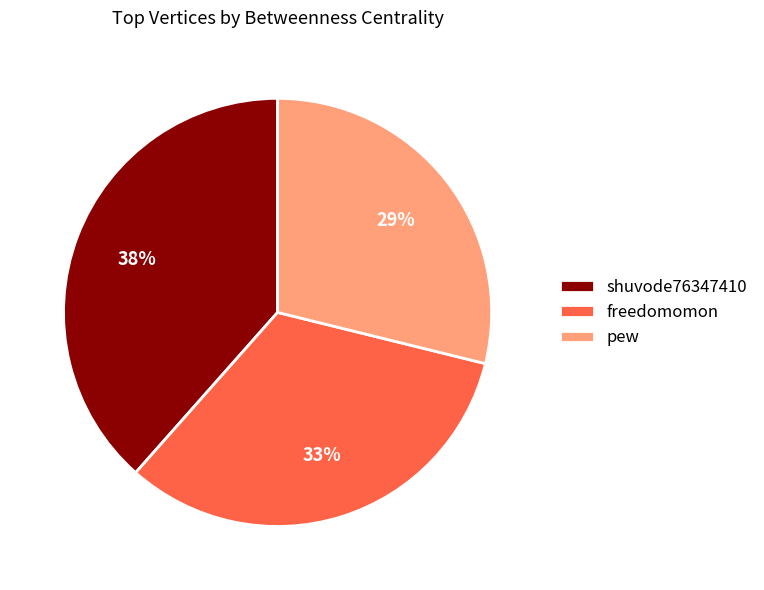

Combined, do pew and freedomomon account for over 50%?

Yes